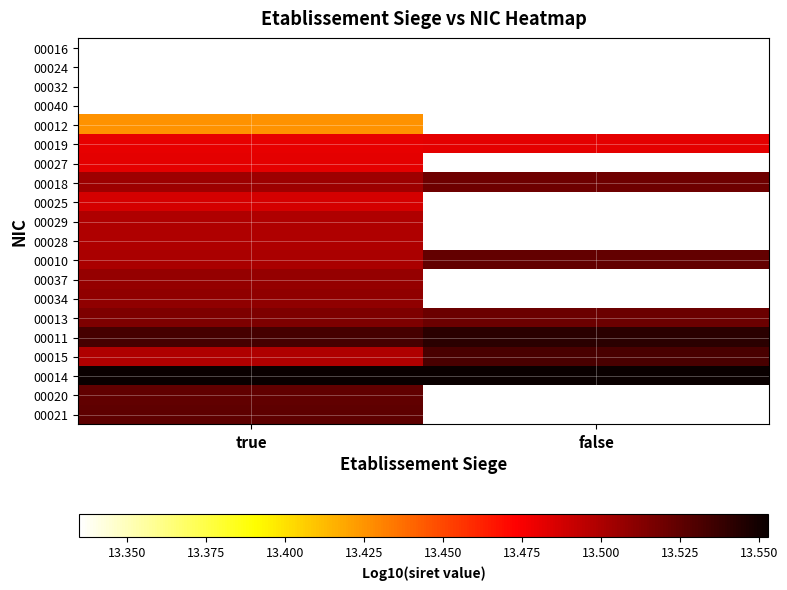

What is the greatest value displayed?

13.6